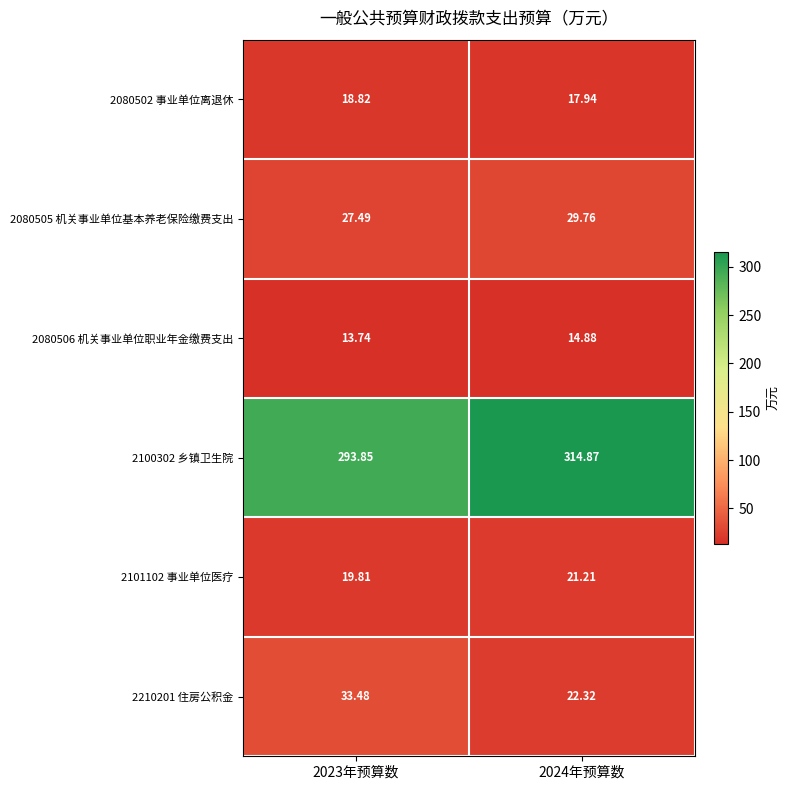

What is the spread (max minus min) of values at 2023年预算数?

280.1